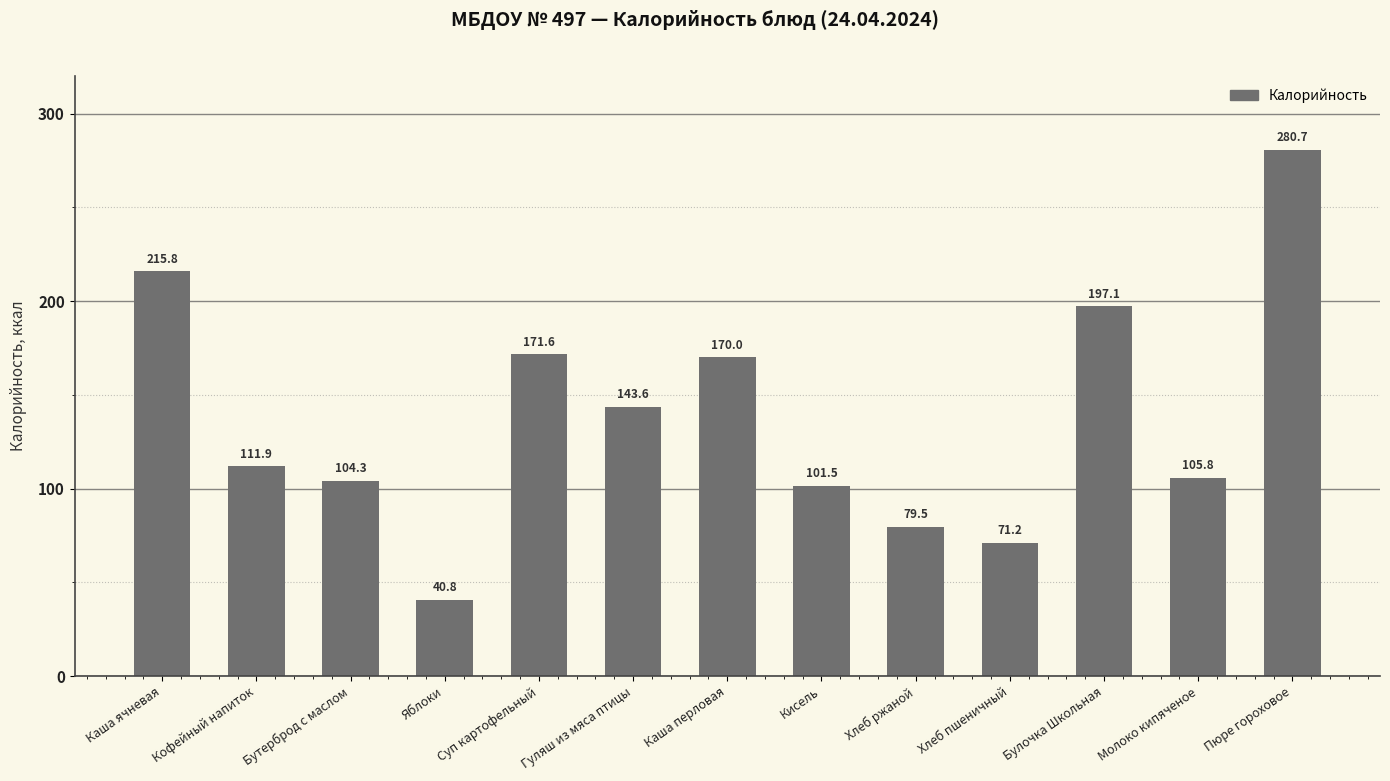

Reading left to right, what are all the values shown in this chart?

Каша ячневая=215.8	Кофейный напиток=111.9	Бутерброд с маслом=104.3	Яблоки=40.8	Суп картофельный=171.6	Гуляш из мяса птицы=143.6	Каша перловая=170.0	Кисель=101.5	Хлеб ржаной=79.5	Хлеб пшеничный=71.2	Булочка Школьная=197.1	Молоко кипяченое=105.8	Пюре гороховое=280.7